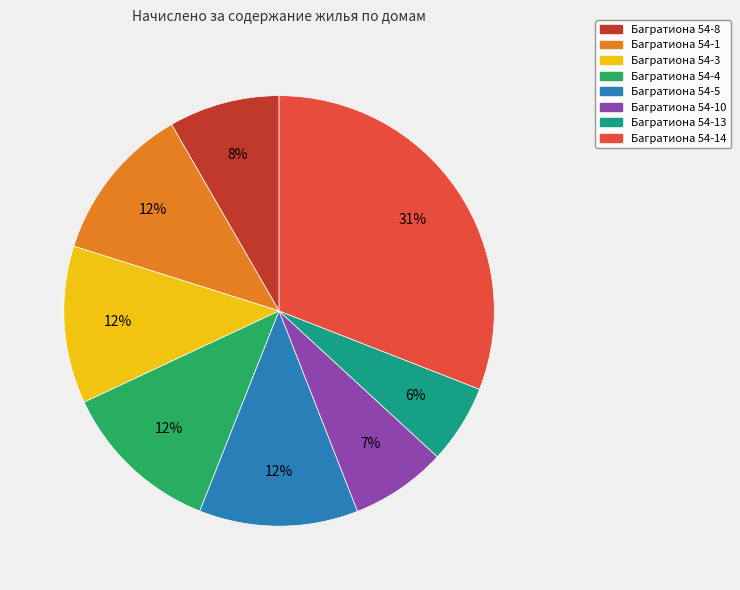

The Багратиона 54-10 slice represents 7% of the pie. True or false?

True